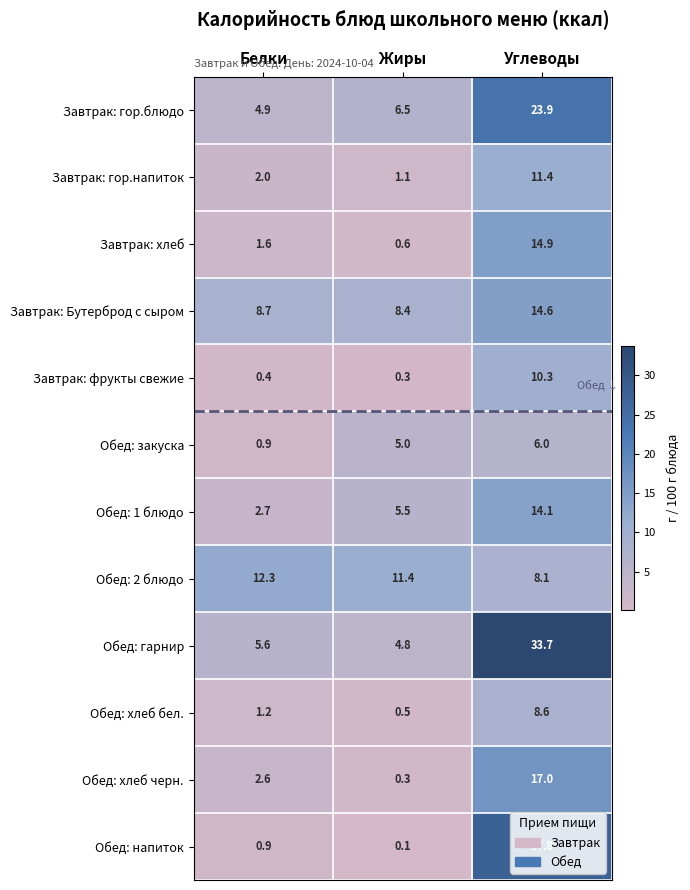

At which category is the sum across all series the highest?

Углеводы